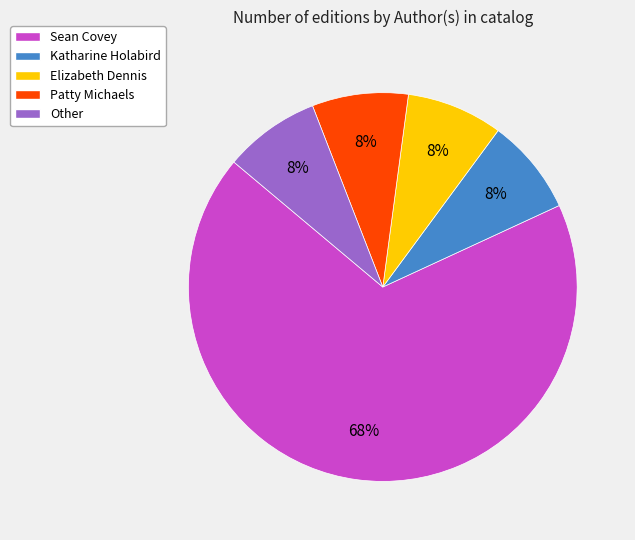

What percentage is the Other slice, to the nearest percent?

8%